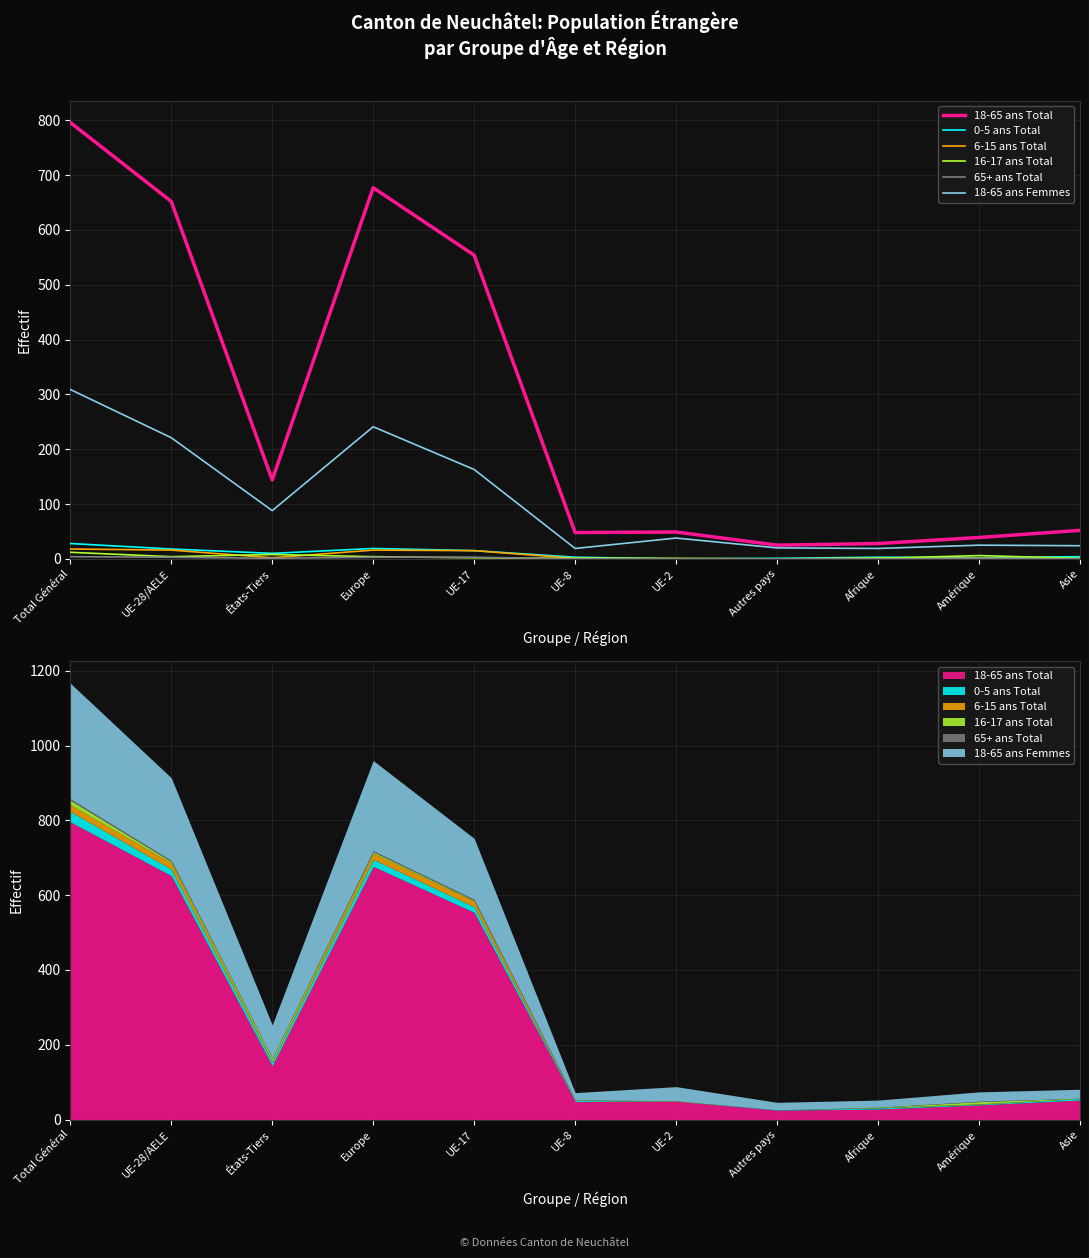

What is the approximate value of 18-65 ans Total at UE-2, to the nearest 10?

50